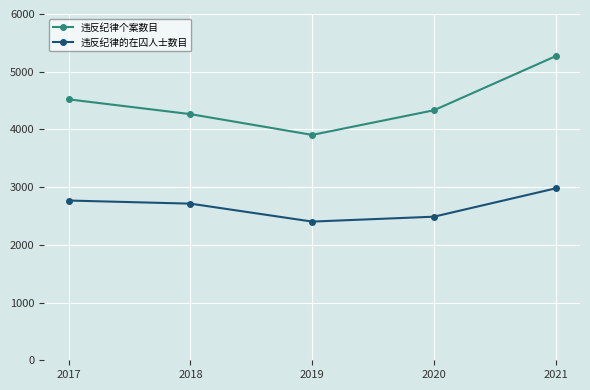

At which label is 违反纪律个案数目 closest to 4587?

2017